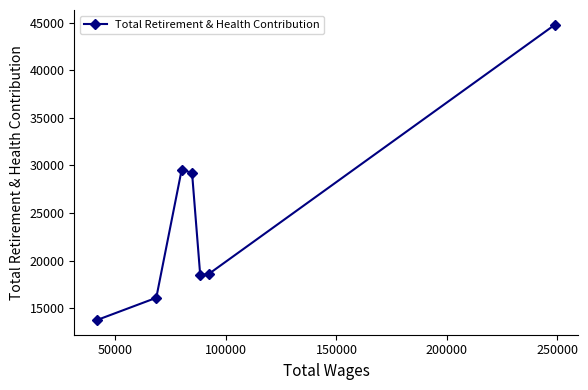

What is the difference between the maximum and minimum values?

31047